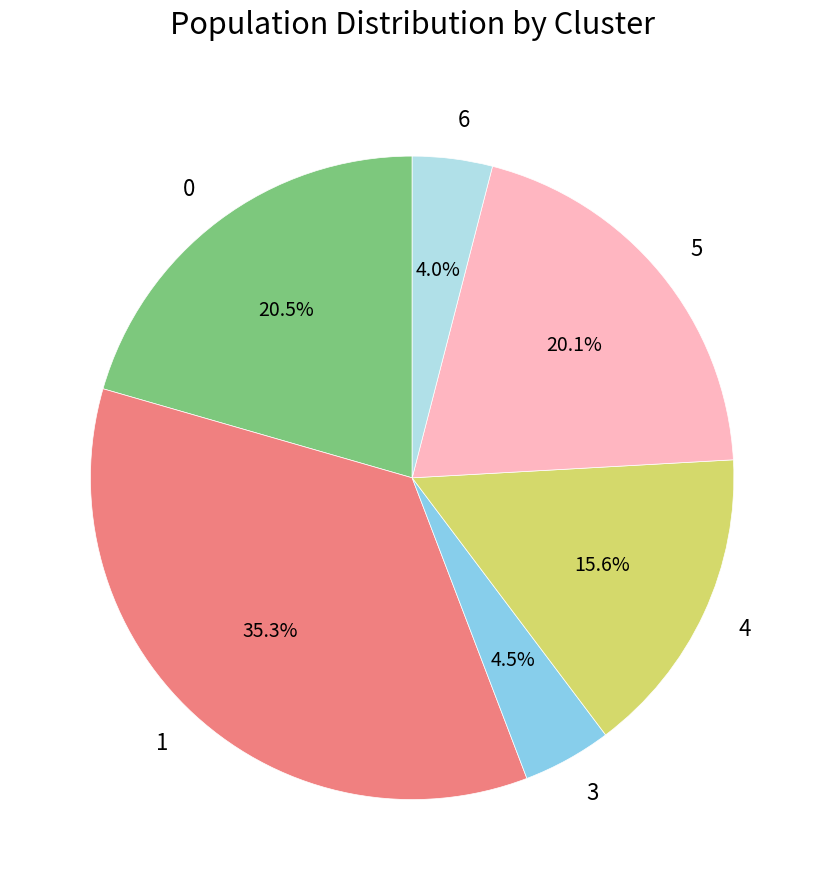

What portion of the pie excludes 5?

79.9%